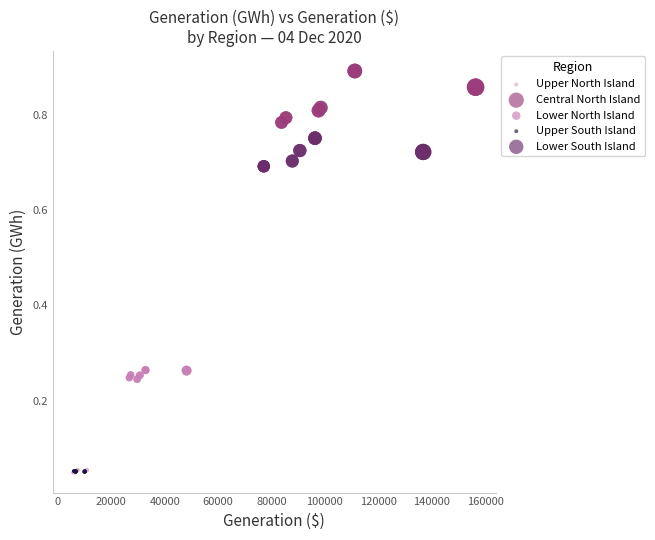

Which series has the widest spread of Y values?

Central North Island